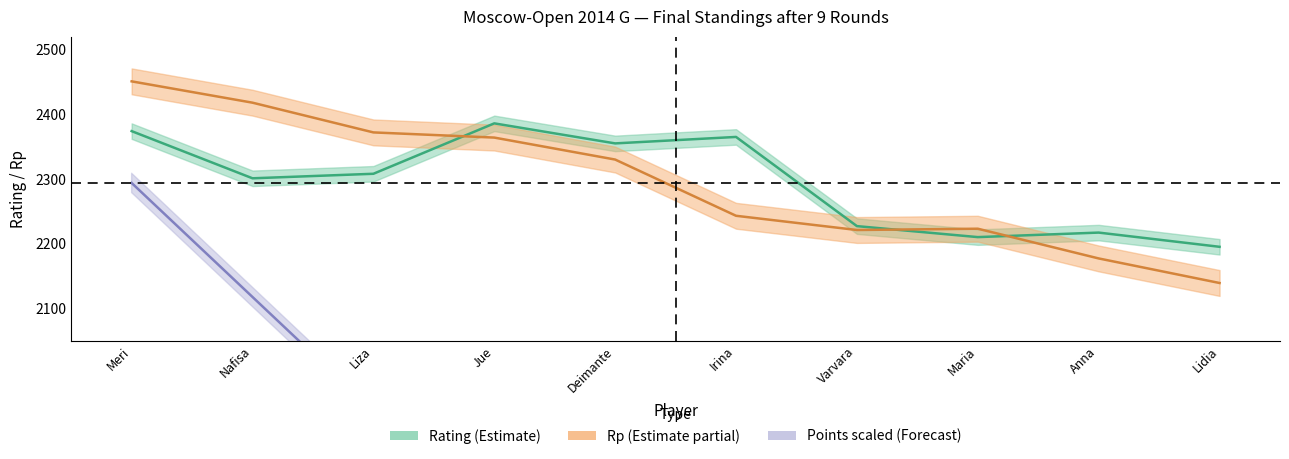

How many distinct data groups are displayed?

3